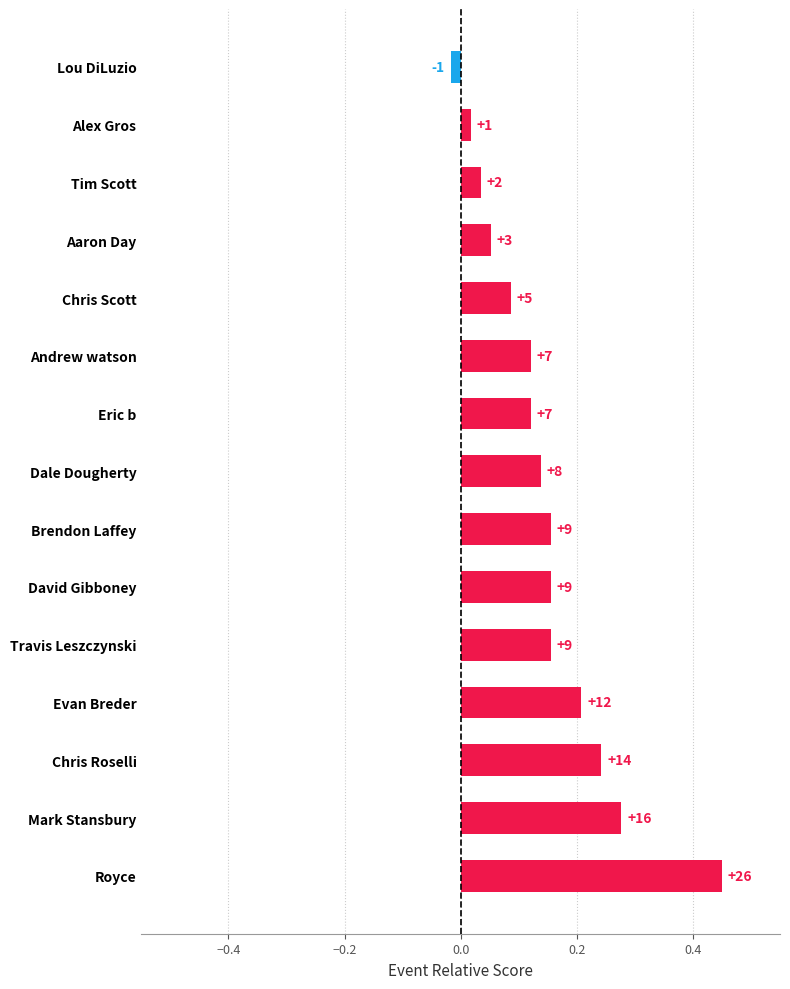

How many bars are there in total?

15